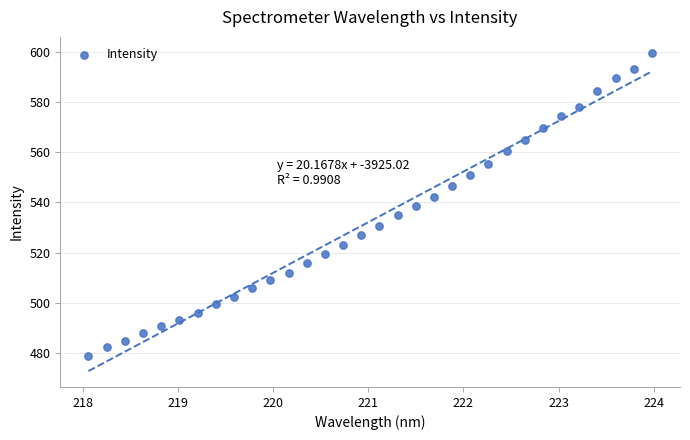

What is the range of Y values (max minus min)?

120.8